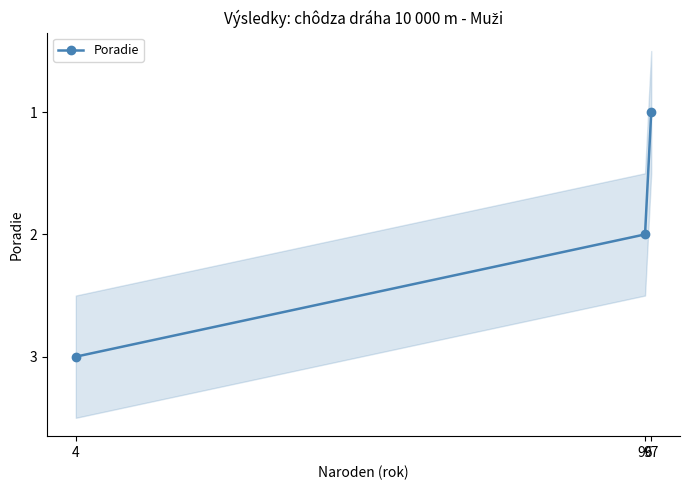

Rank the categories by value from highest to lowest.

4, 96, 97